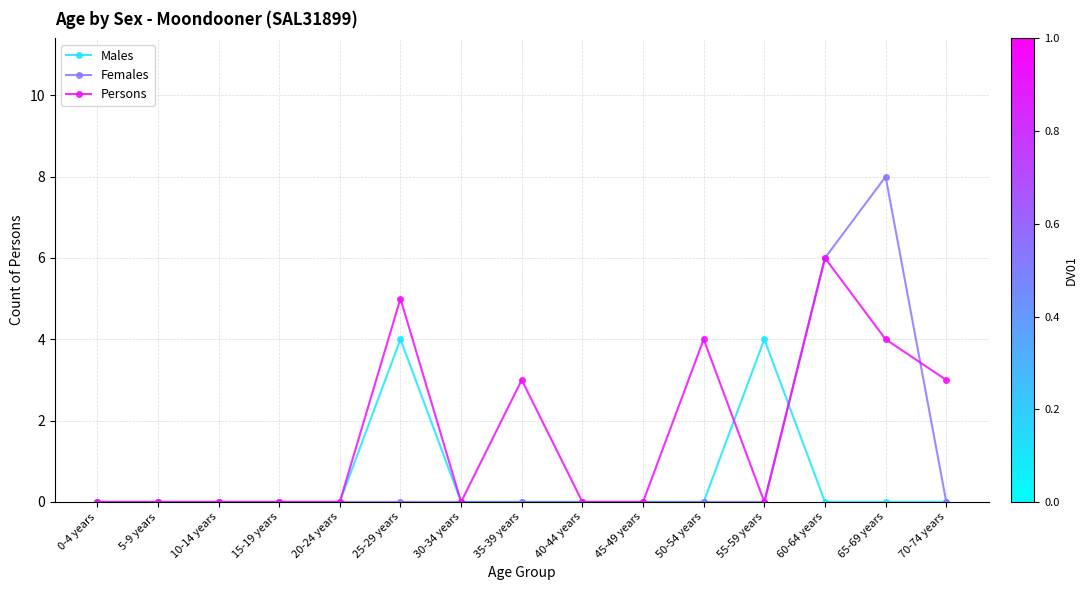

In Persons, how many points are higher than both neighbors (excluding endpoints)?

4